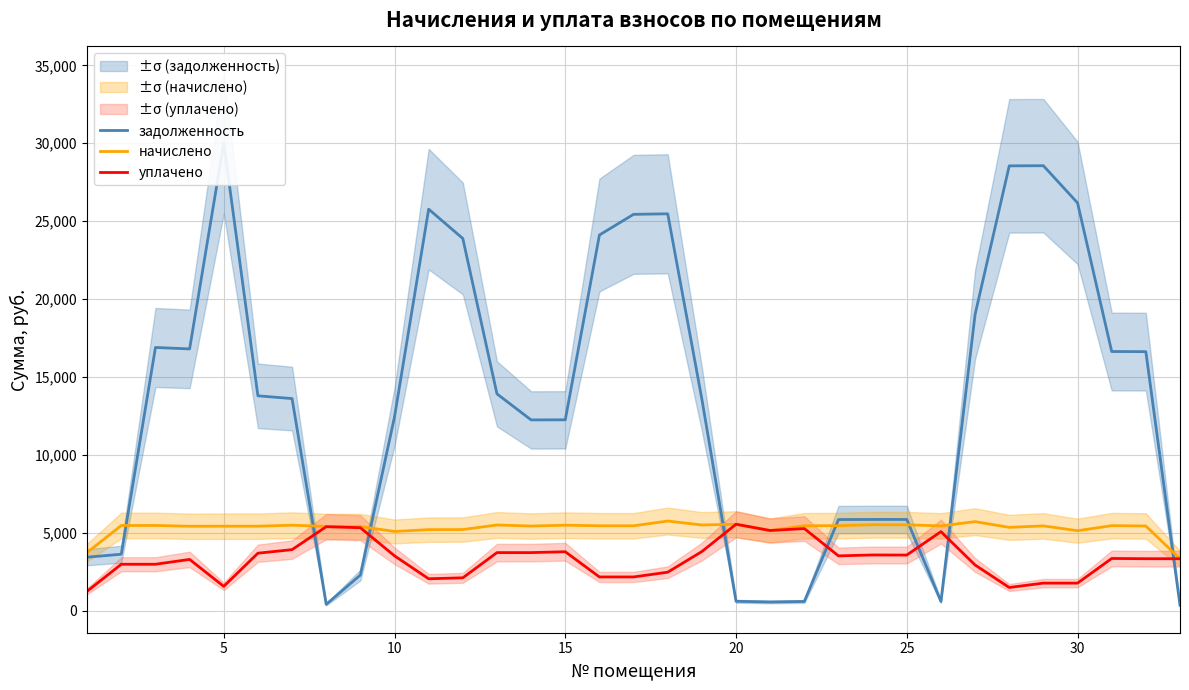

List the series in order of their overall mean, lowest first.

уплачено, начислено, задолженность